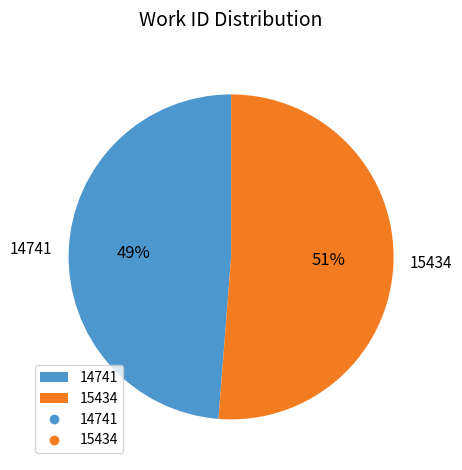

Is there any slice that represents more than half of the pie?

Yes